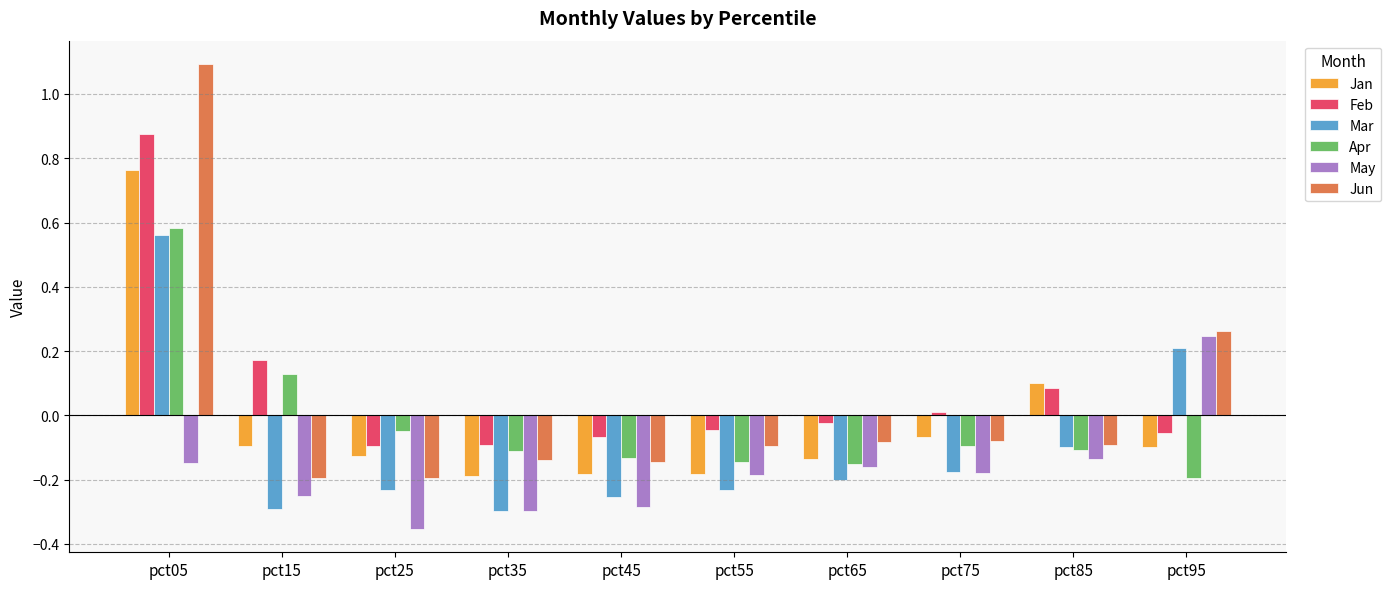

At which label does Apr reach its peak?

pct05